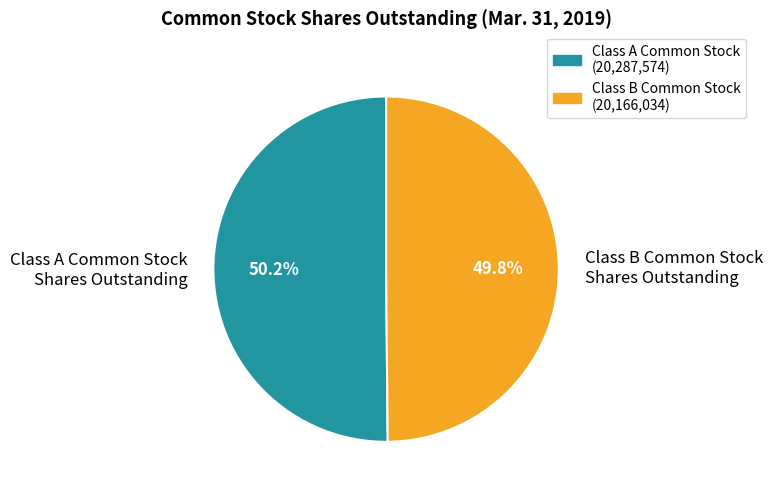

To the nearest percent, what is the average slice percentage?

50%